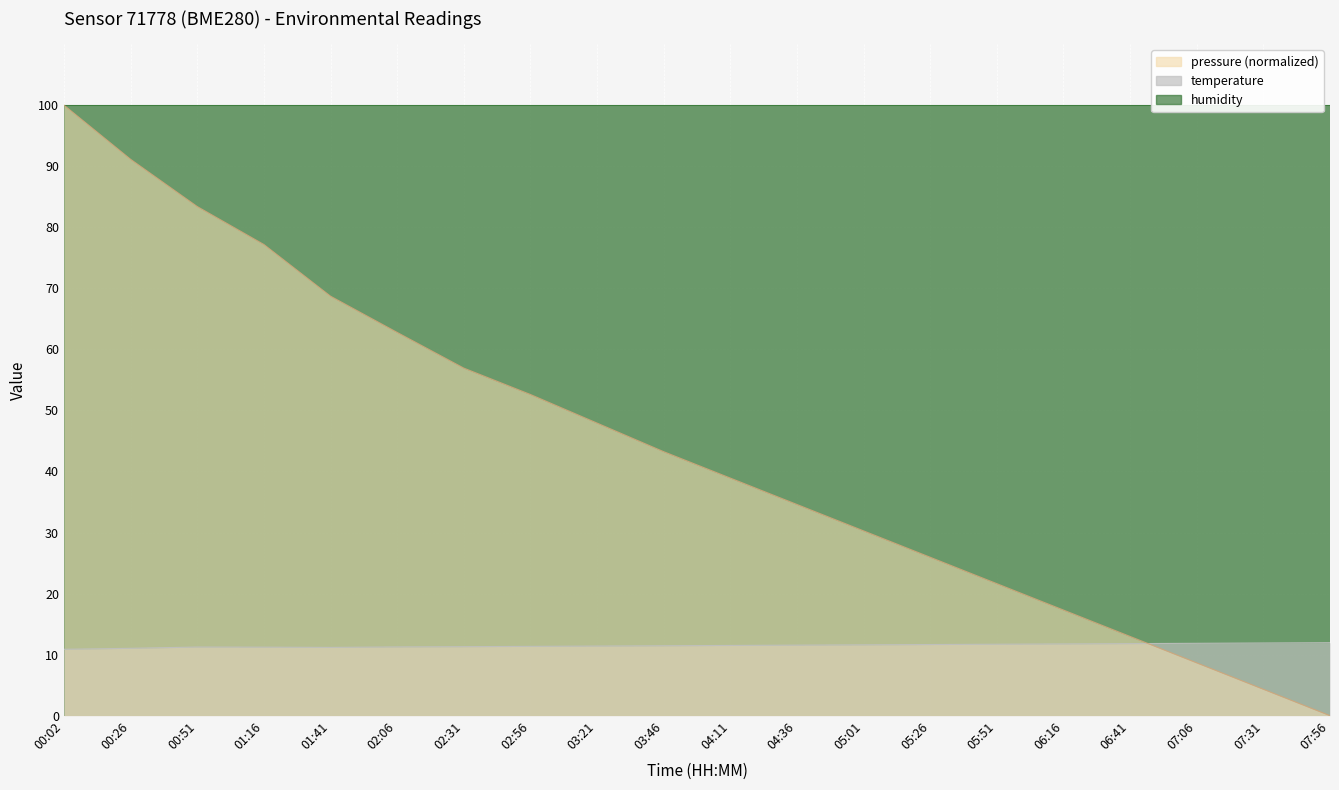

At which label does pressure reach its minimum?

07:56